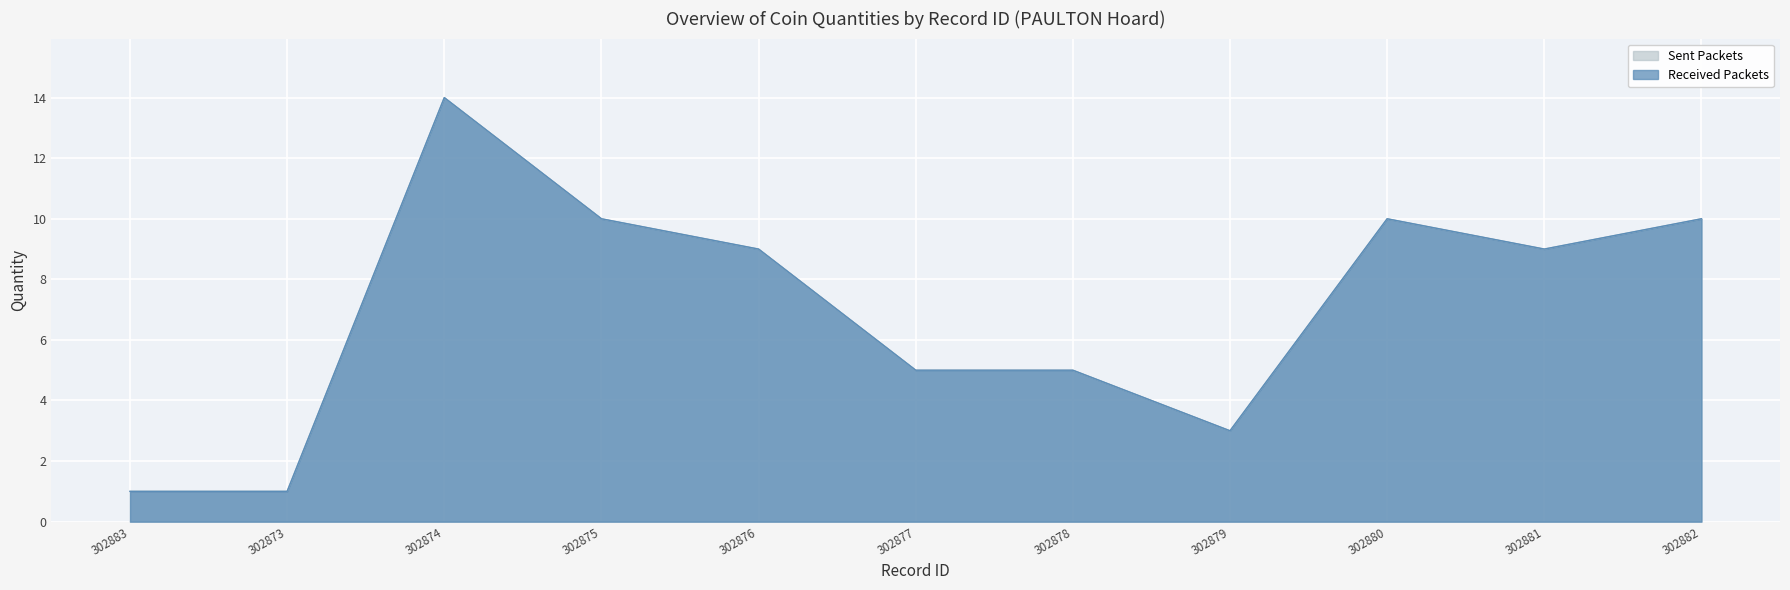

What is the label of the 1st point from the right?

302882